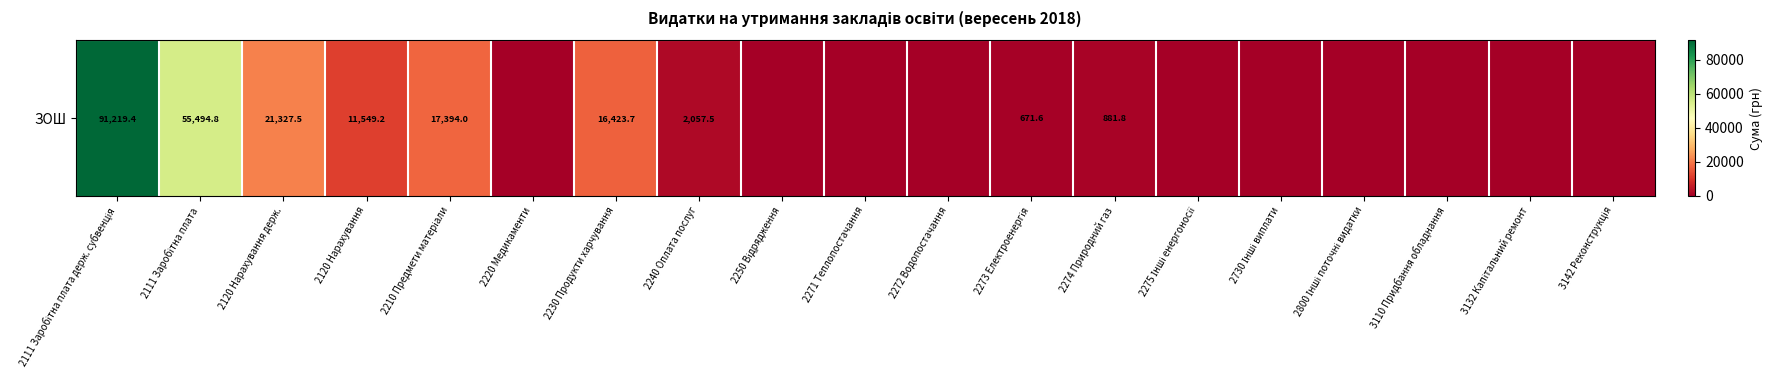

Which label corresponds to the smallest value in the chart?

2220 Медикаменти